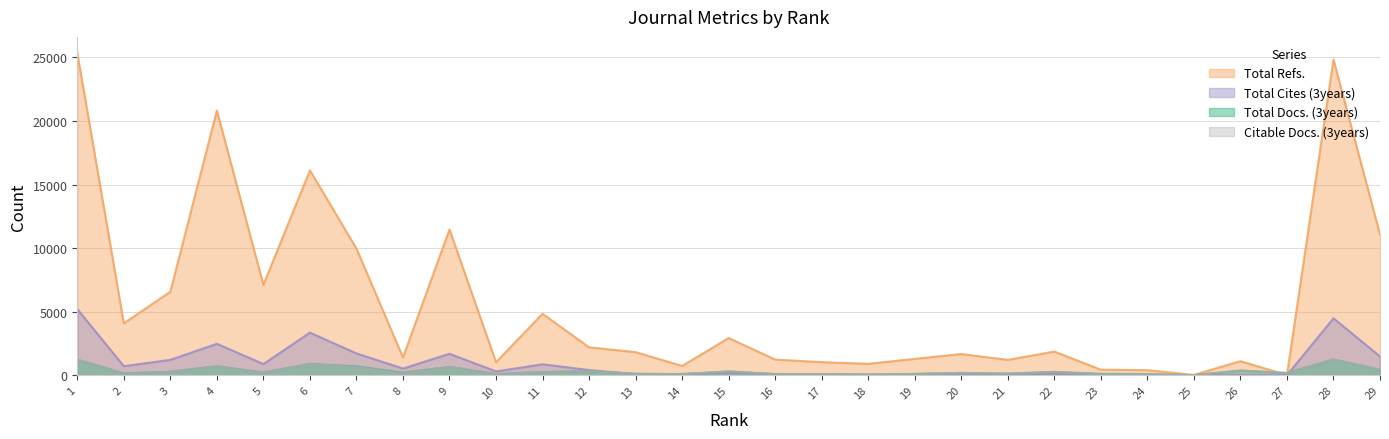

Between which two adjacent categories do Total Refs. and Citable Docs. (3years) first intersect?

26 and 27